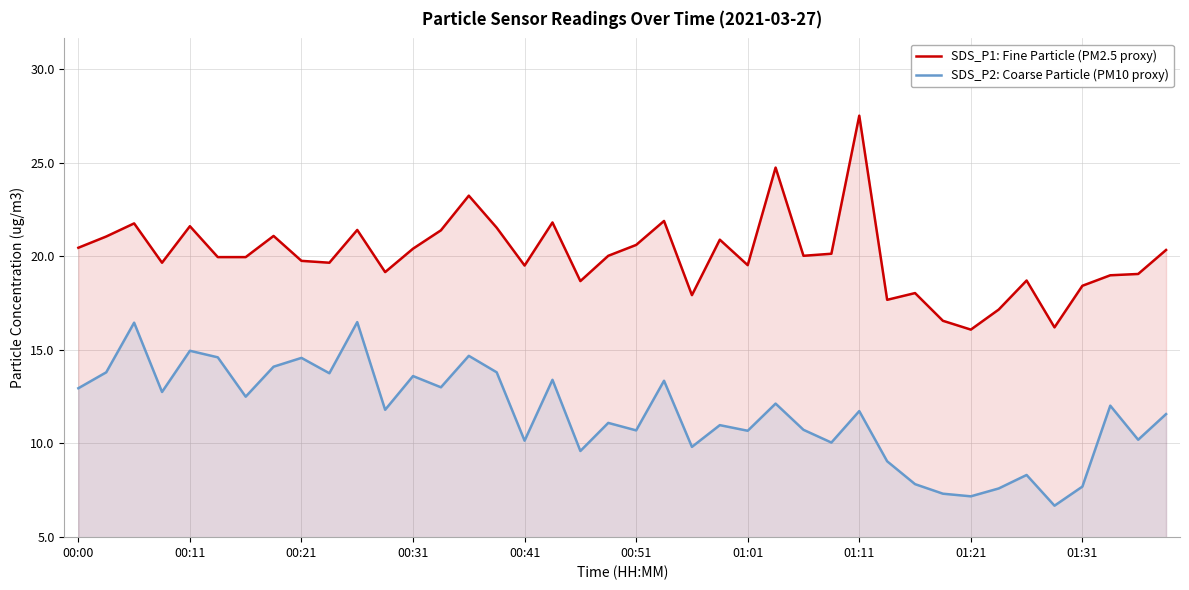

What is the total value across all series at 01:31?

26.1